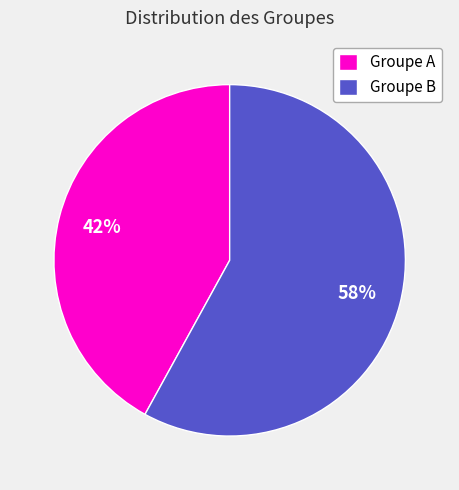

What is the largest slice in the pie chart?

Groupe B